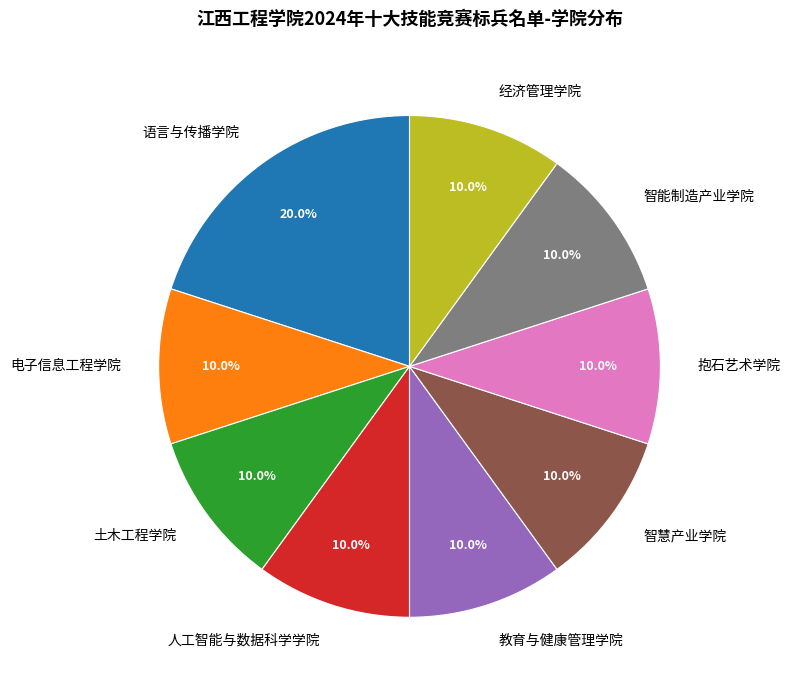

To the nearest percent, what is the average slice percentage?

11%